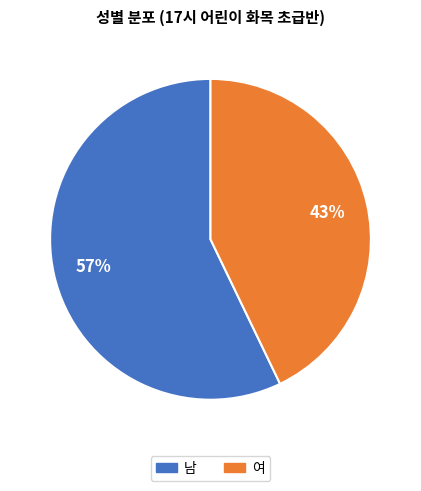

Do 여 and 남 together represent more than half of the pie?

Yes